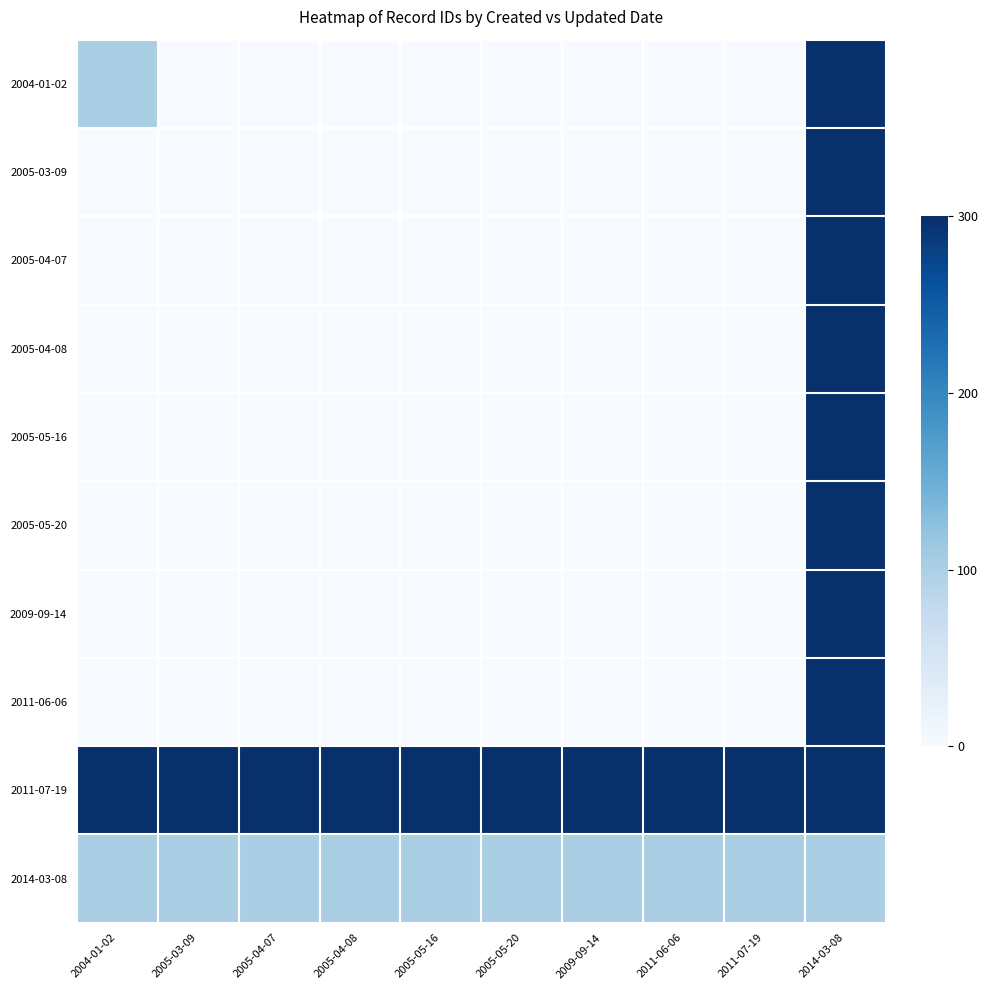

Rank the series at 2005-05-16 from lowest to highest value.

2011-06-06, 2004-01-02, 2005-03-09, 2005-04-07, 2005-04-08, 2005-05-16, 2005-05-20, 2009-09-14, 2014-03-08, 2011-07-19